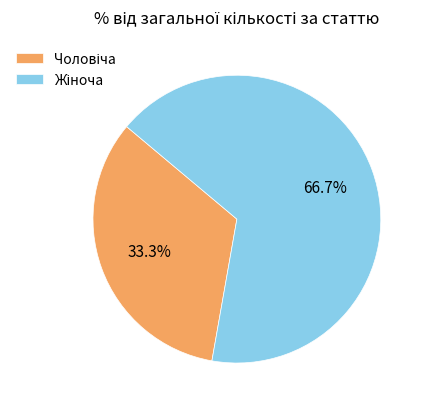

Is there any slice that represents more than half of the pie?

Yes